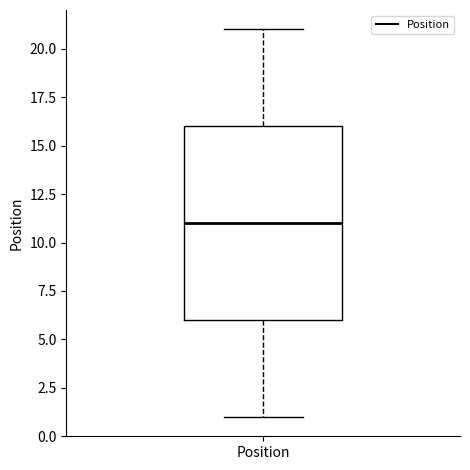

Read this box plot against the y-axis: the position of the median line, the range covered by the box, and the ends of both whiskers. The values are not printed on the chart, so give them approximately, as read against the axis.

median 11, box 6 to 16, whiskers 1 to 21